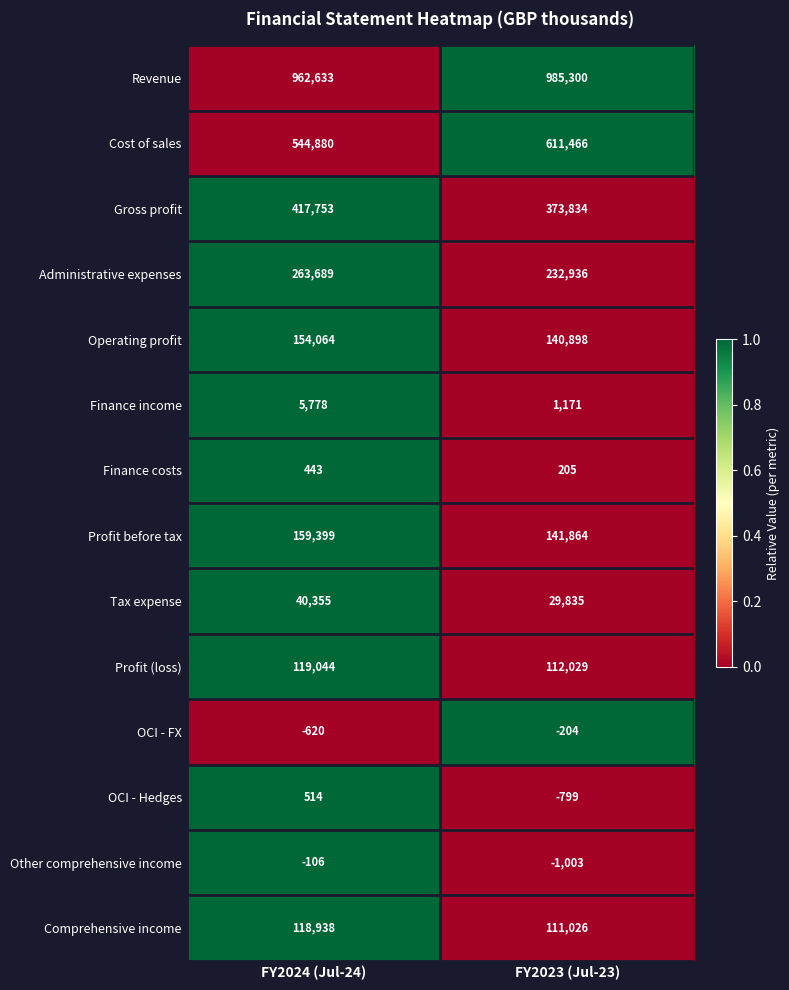

Reading left to right, what are all the values shown in this chart?

Revenue: FY2024 (Jul-24)=962633	FY2023 (Jul-23)=985300
Cost of sales: FY2024 (Jul-24)=544880	FY2023 (Jul-23)=611466
Gross profit: FY2024 (Jul-24)=417753	FY2023 (Jul-23)=373834
Administrative expenses: FY2024 (Jul-24)=263689	FY2023 (Jul-23)=232936
Operating profit: FY2024 (Jul-24)=154064	FY2023 (Jul-23)=140898
Finance income: FY2024 (Jul-24)=5778	FY2023 (Jul-23)=1171
Finance costs: FY2024 (Jul-24)=443	FY2023 (Jul-23)=205
Profit before tax: FY2024 (Jul-24)=159399	FY2023 (Jul-23)=141864
Tax expense: FY2024 (Jul-24)=40355	FY2023 (Jul-23)=29835
Profit (loss): FY2024 (Jul-24)=119044	FY2023 (Jul-23)=112029
OCI - FX: FY2024 (Jul-24)=-620	FY2023 (Jul-23)=-204
OCI - Hedges: FY2024 (Jul-24)=514	FY2023 (Jul-23)=-799
Other comprehensive income: FY2024 (Jul-24)=-106	FY2023 (Jul-23)=-1003
Comprehensive income: FY2024 (Jul-24)=118938	FY2023 (Jul-23)=111026